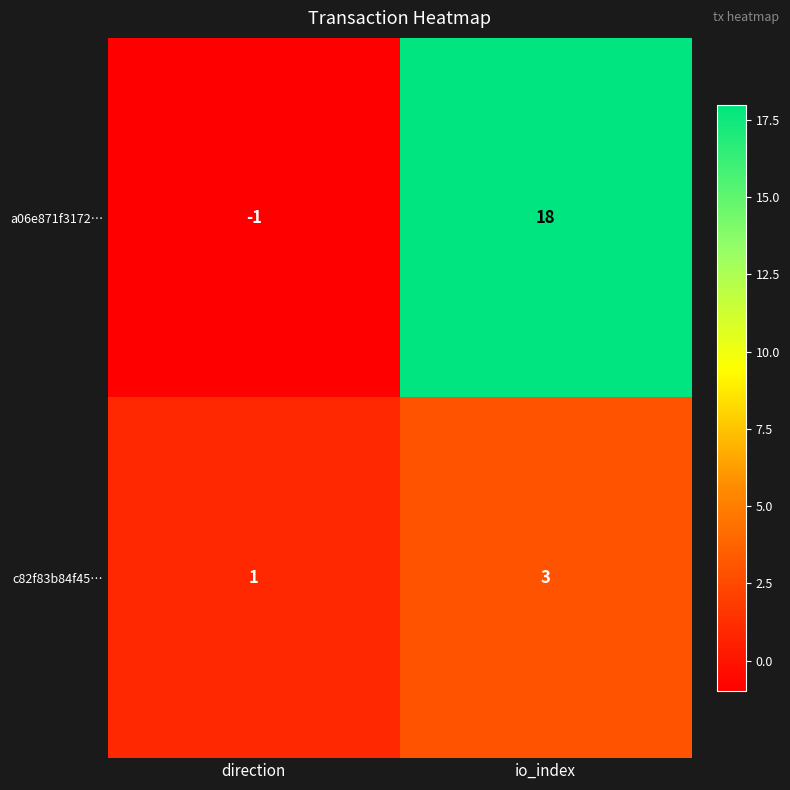

Which series has the largest total across all categories?

a06e871f3172…